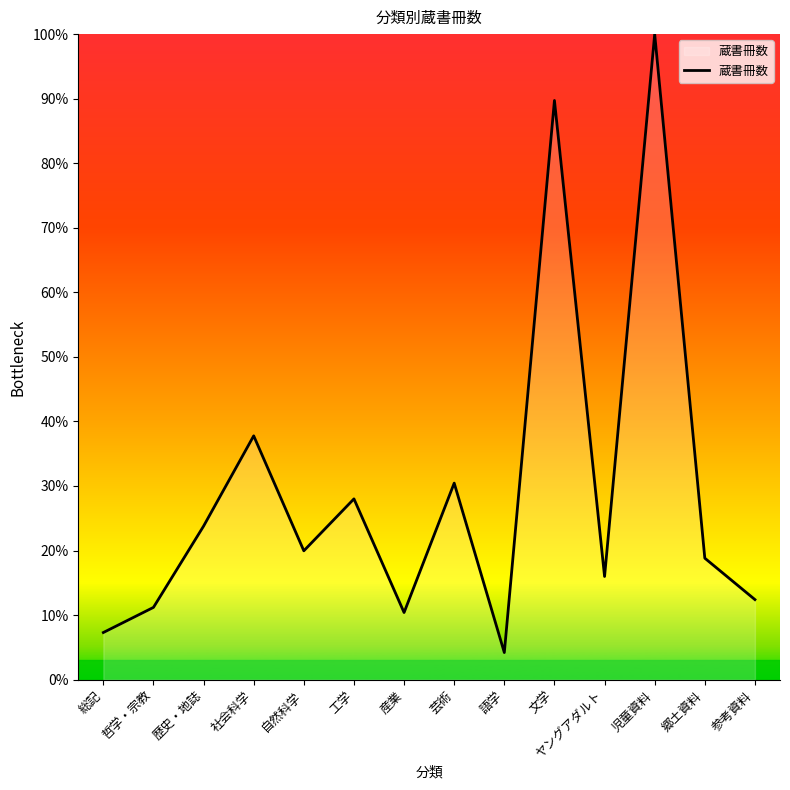

How many interior local peaks (higher than both neighbors) does the data have?

5